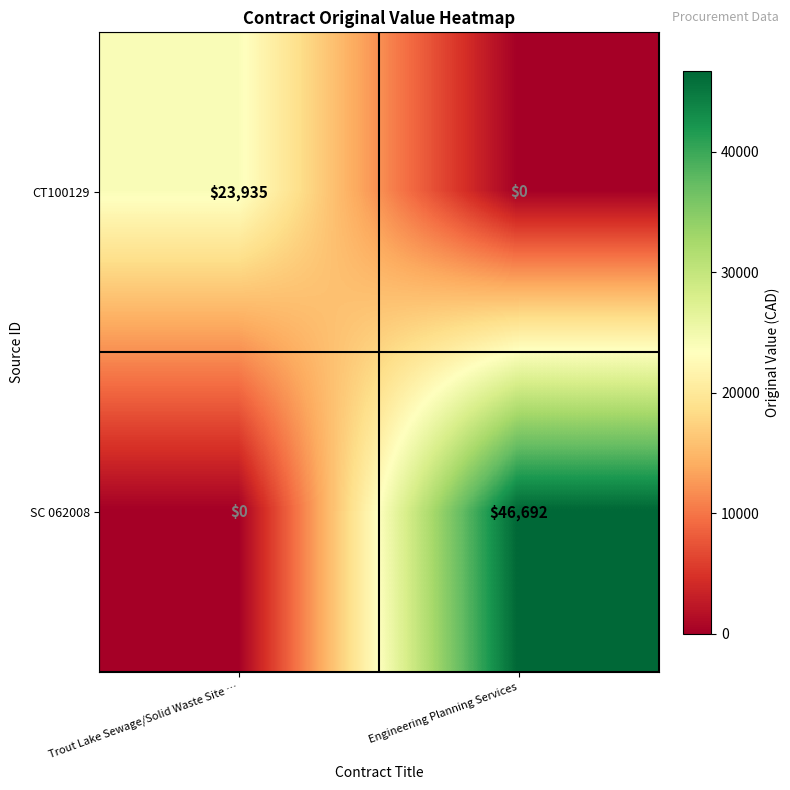

Reading left to right, what are all the values shown in this chart?

CT100129: Trout Lake Sewage/Solid Waste Site …=23935	Engineering Planning Services=0
SC 062008: Trout Lake Sewage/Solid Waste Site …=0	Engineering Planning Services=46692